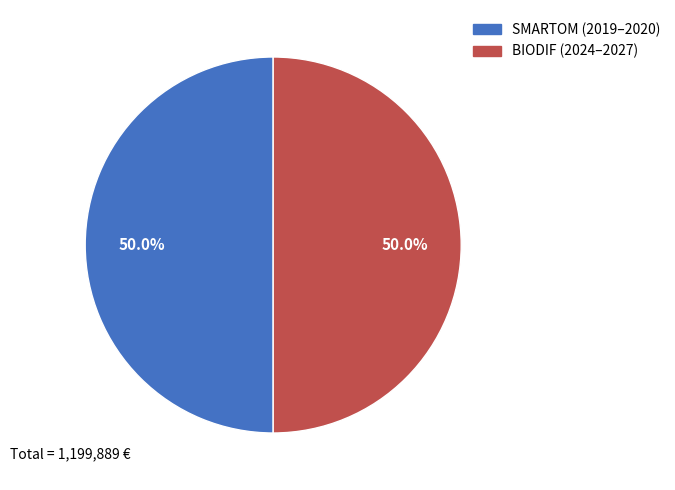

Combined, do SMARTOM and BIODIF account for over 50%?

Yes